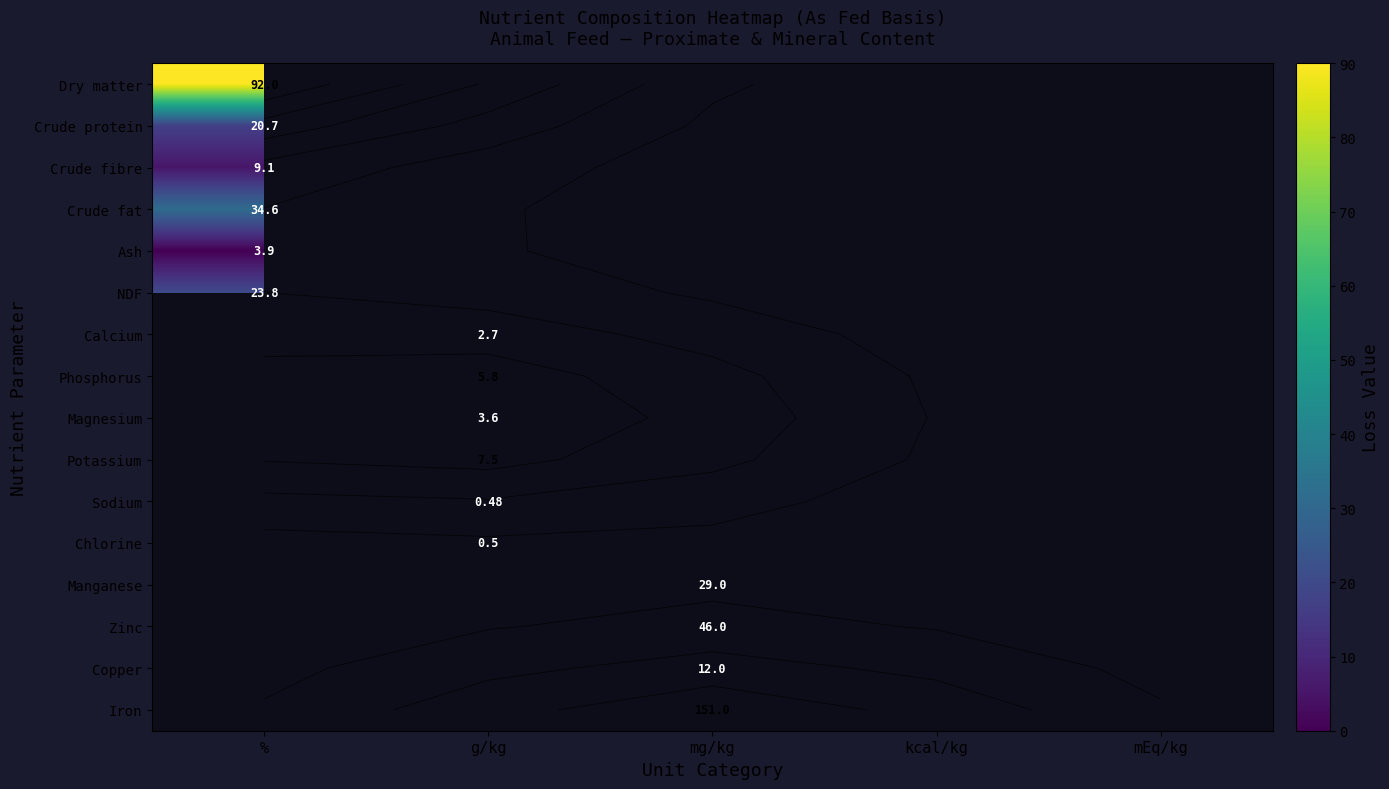

At how many categories does at least one series exceed 79?

3